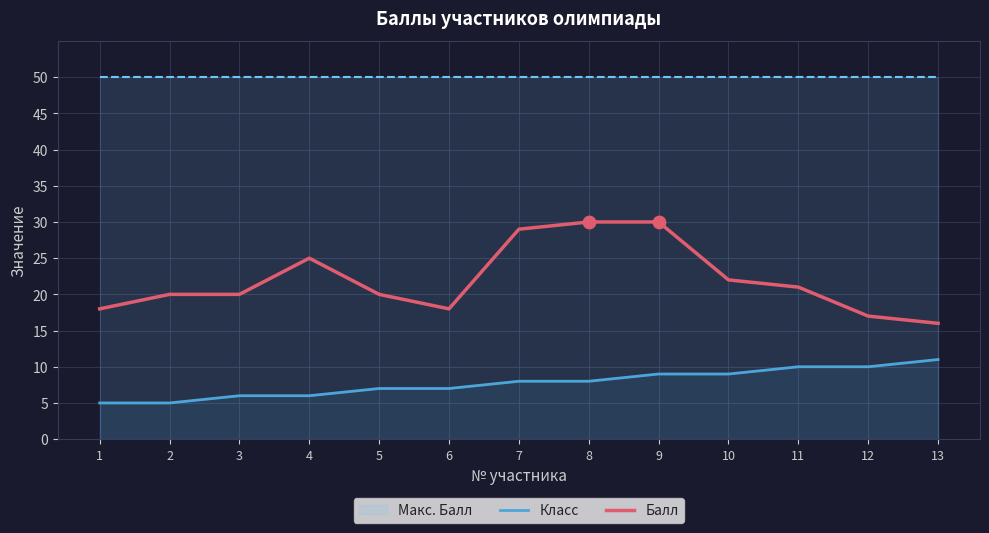

Which series contains the lowest Y value?

Класс